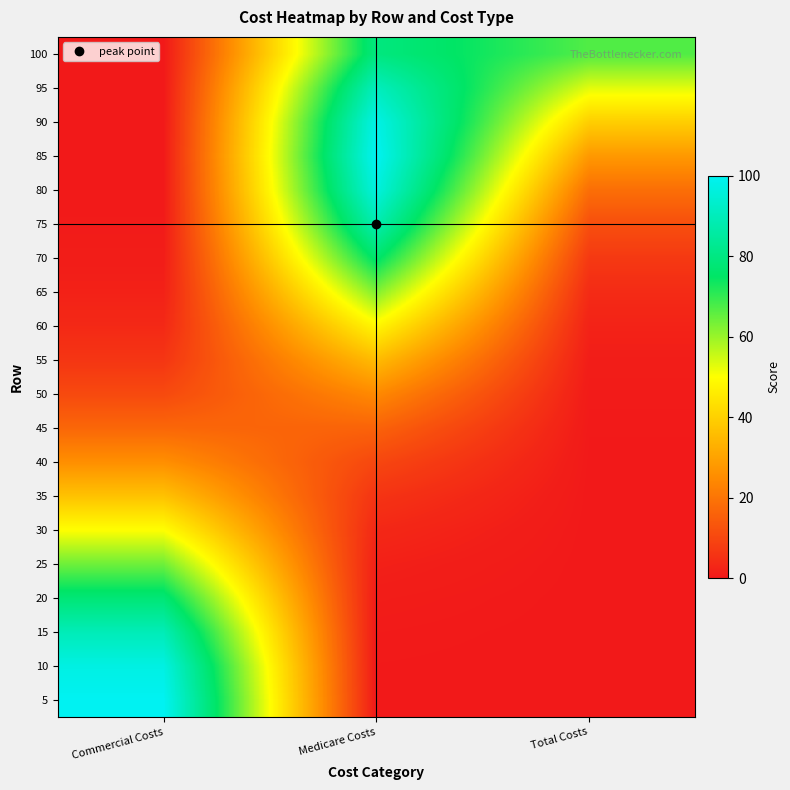

How many series are shown in this chart?

20